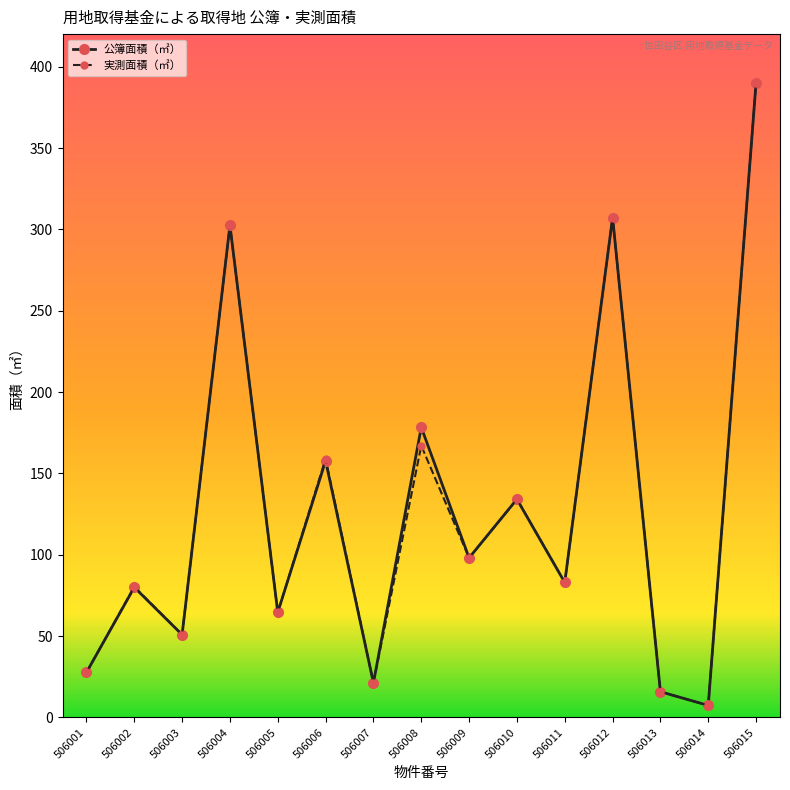

Reading left to right, transcribe all the data shown in this chart.

公簿面積（㎡）: 506001=27.7	506002=80.0	506003=50.9	506004=302.5	506005=64.6	506006=157.8	506007=21.3	506008=178.3	506009=98.1	506010=134.2	506011=83.0	506012=307.3	506013=15.8	506014=7.4	506015=390.2
実測面積（㎡）: 506001=27.7	506002=80.4	506003=50.9	506004=302.5	506005=64.6	506006=158.9	506007=21.3	506008=167.1	506009=98.1	506010=134.2	506011=83.0	506012=307.3	506013=15.8	506014=7.4	506015=390.2